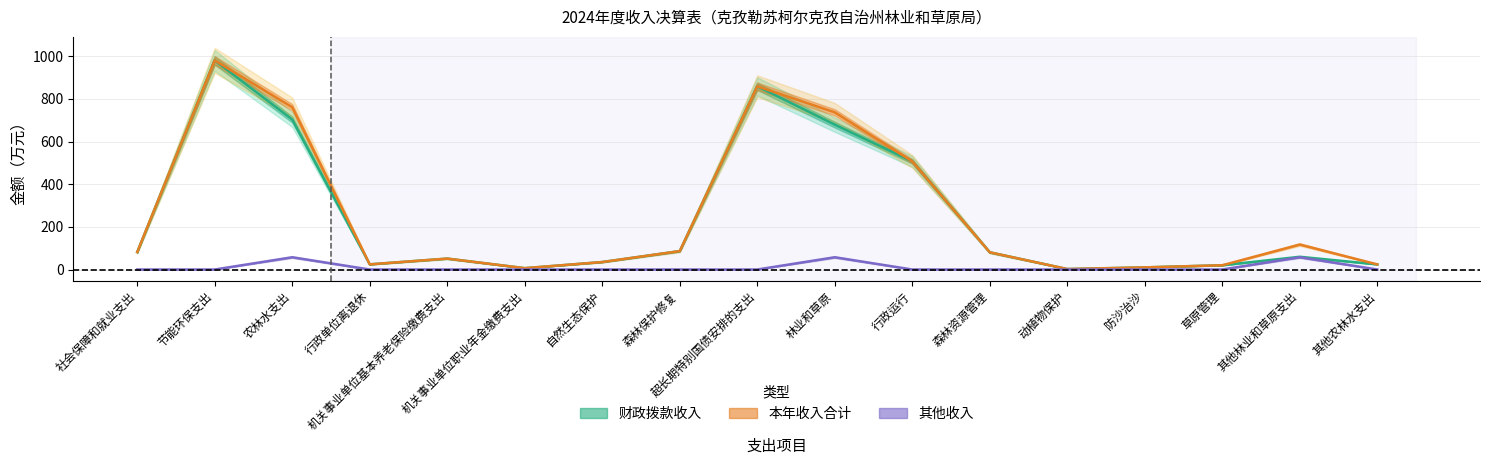

True or false: 其他收入 and 本年收入合计 intersect in this chart.

False